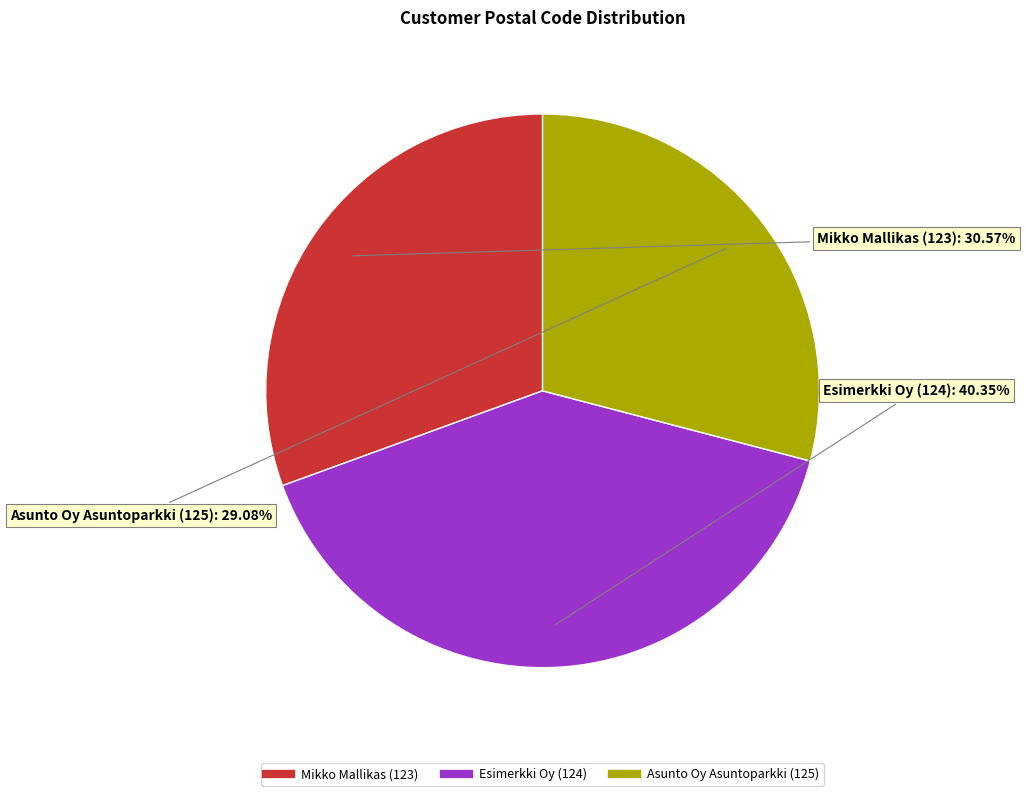

What is the ratio of the value at Mikko Mallikas (123) to the value at Asunto Oy Asuntoparkki (125)?

1.1